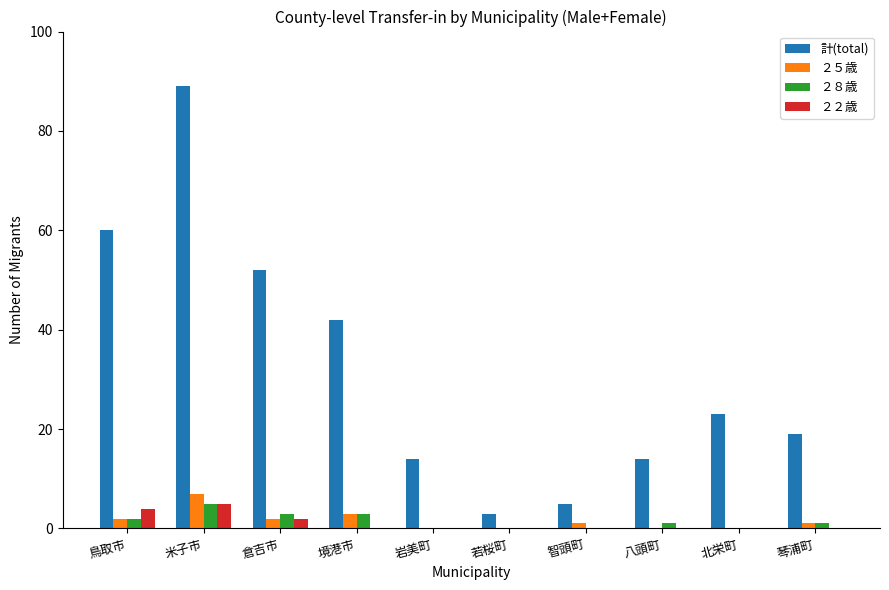

Reading right to left, what are all the values shown in this chart?

計(total): 19	23	14	5	3	14	42	52	89	60
２５歳: 1	0	0	1	0	0	3	2	7	2
２８歳: 1	0	1	0	0	0	3	3	5	2
２２歳: 0	0	0	0	0	0	0	2	5	4